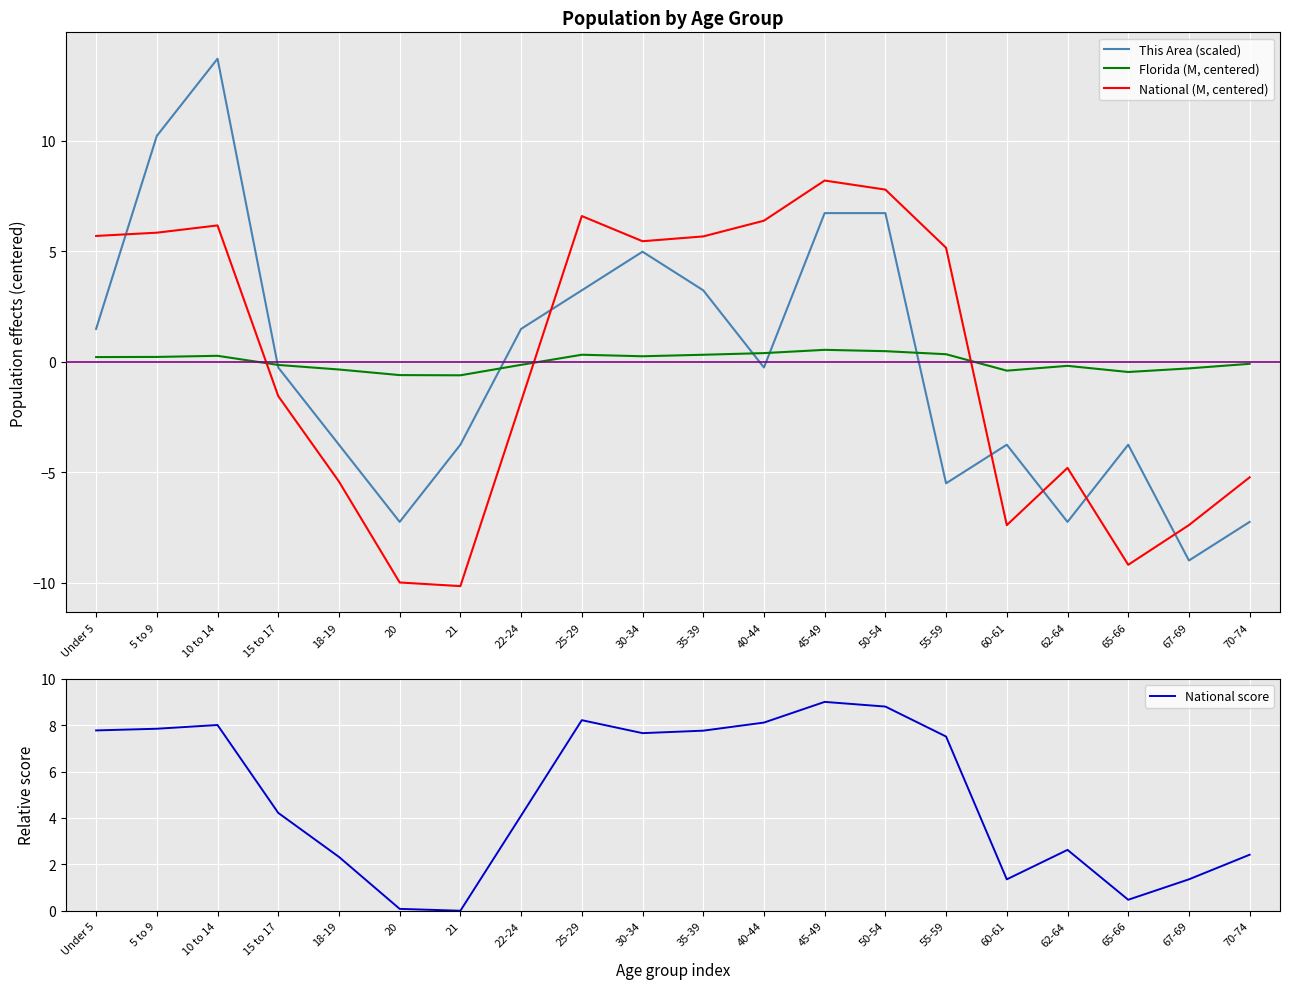

Which series has the largest range (max minus min)?

This Area (scaled)